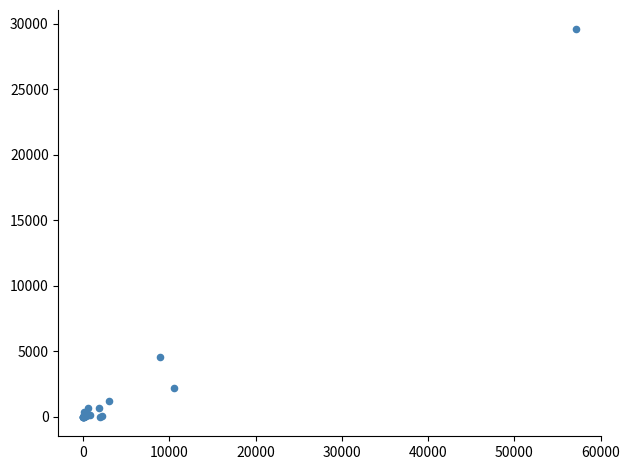

What Y value in the scatter plot is closest to 14789?

4600